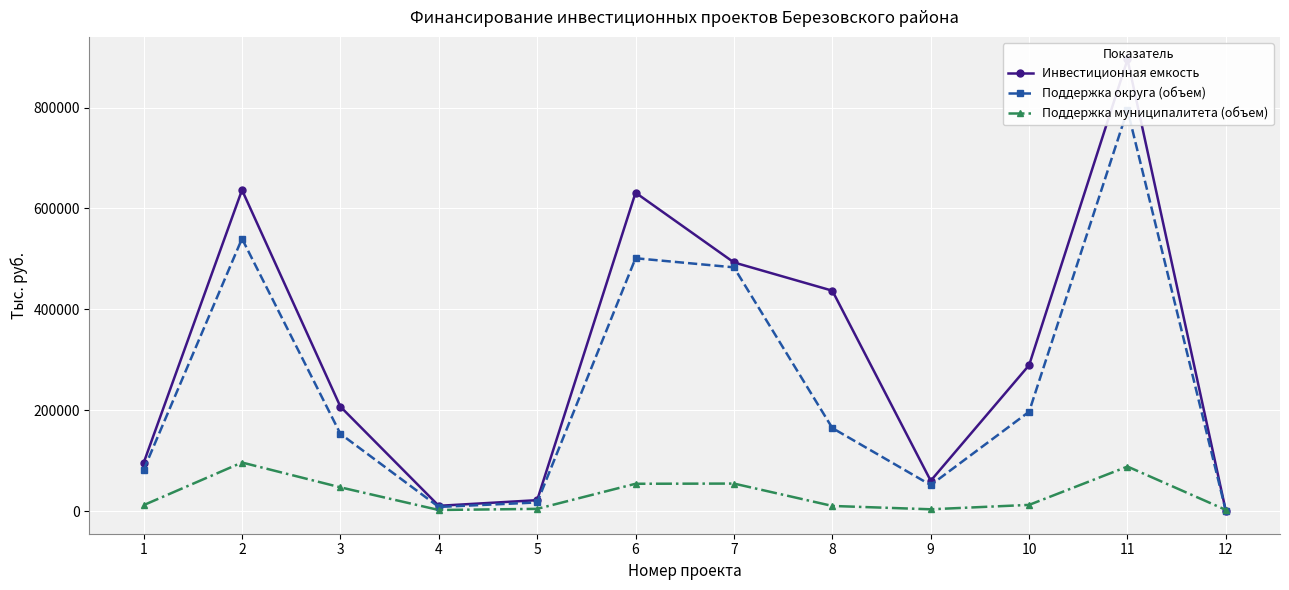

How many data points in Инвестиционная емкость are less than 289355?

6